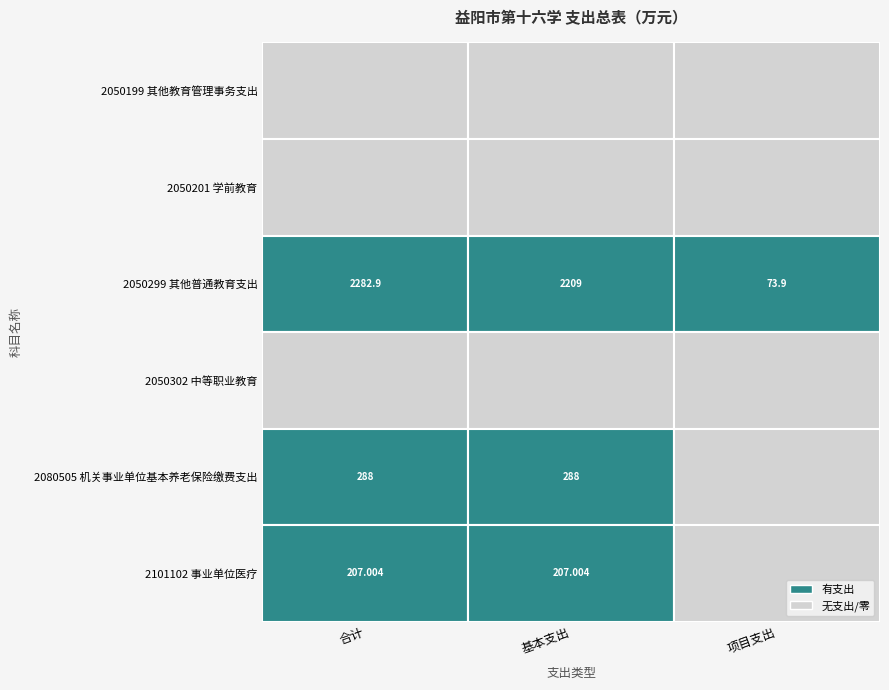

Which series has the widest spread of values?

2050299